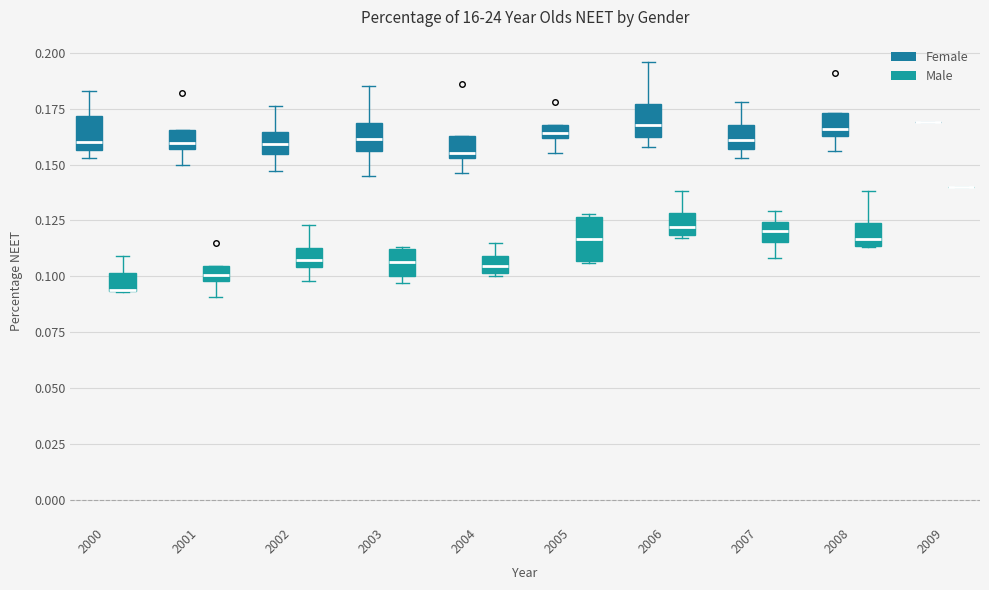

Where does the upper whisker of the box for 2000 (Female) end on the y-axis? The values are not printed on the chart, so give them approximately, as read against the axis.

0.185